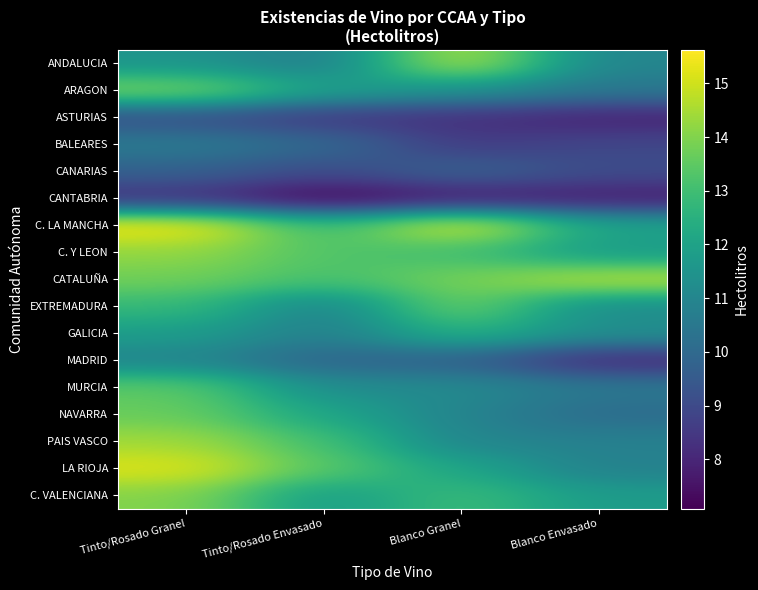

Which has a higher value, Tinto/Rosado Envasado or Blanco Granel?

Blanco Granel